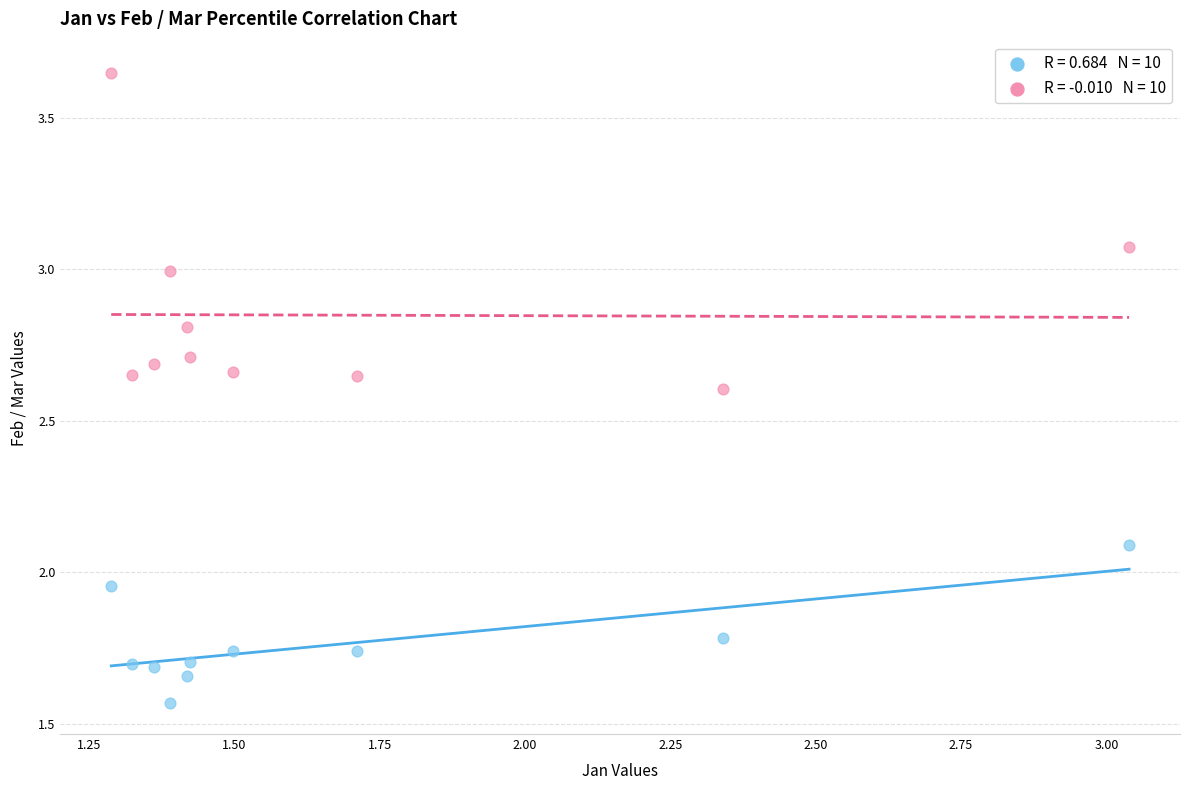

Across all data points, what is the range of X values (max minus min)?

1.8